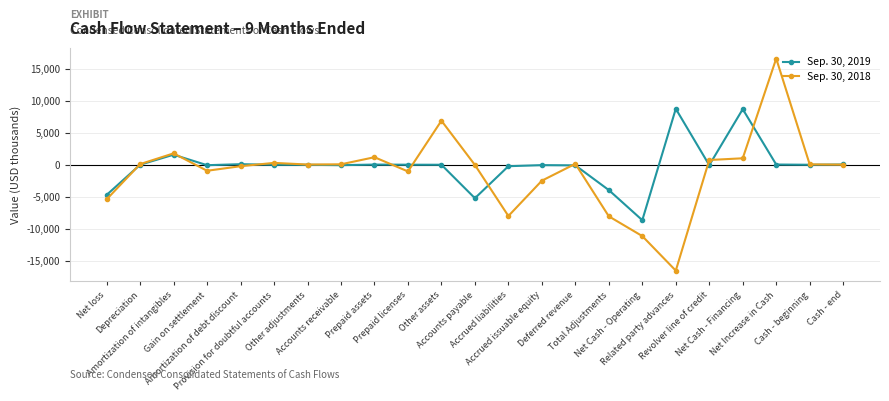

List the series in order of their peak value, highest first.

Sep. 30, 2018, Sep. 30, 2019